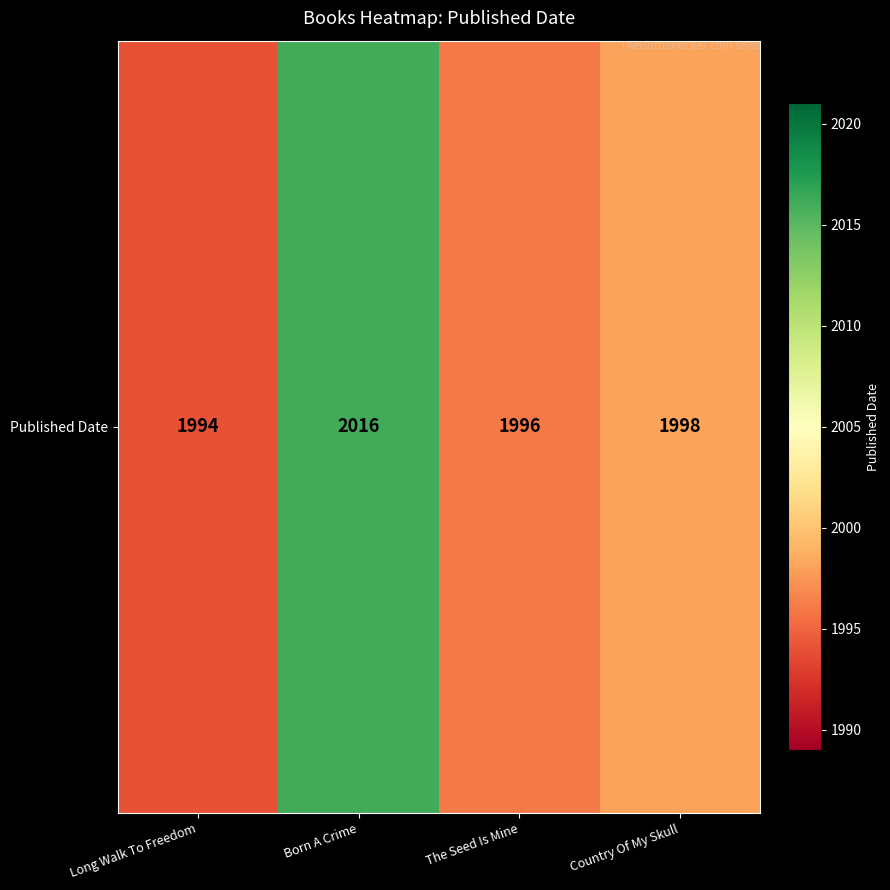

What is the smallest value displayed?

1994